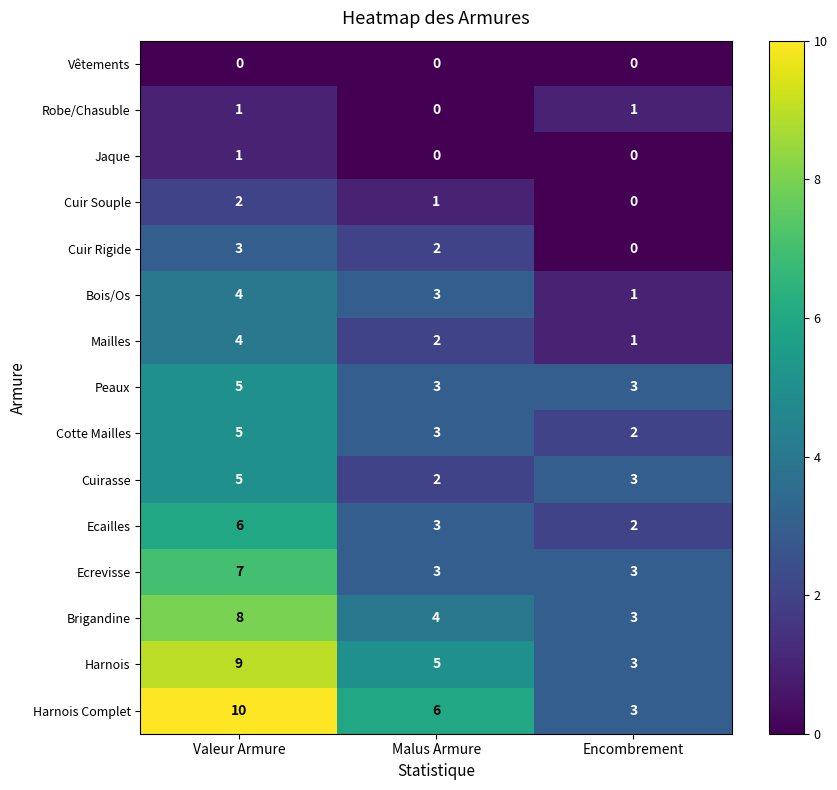

At which label does Cuir Rigide reach its minimum?

Encombrement